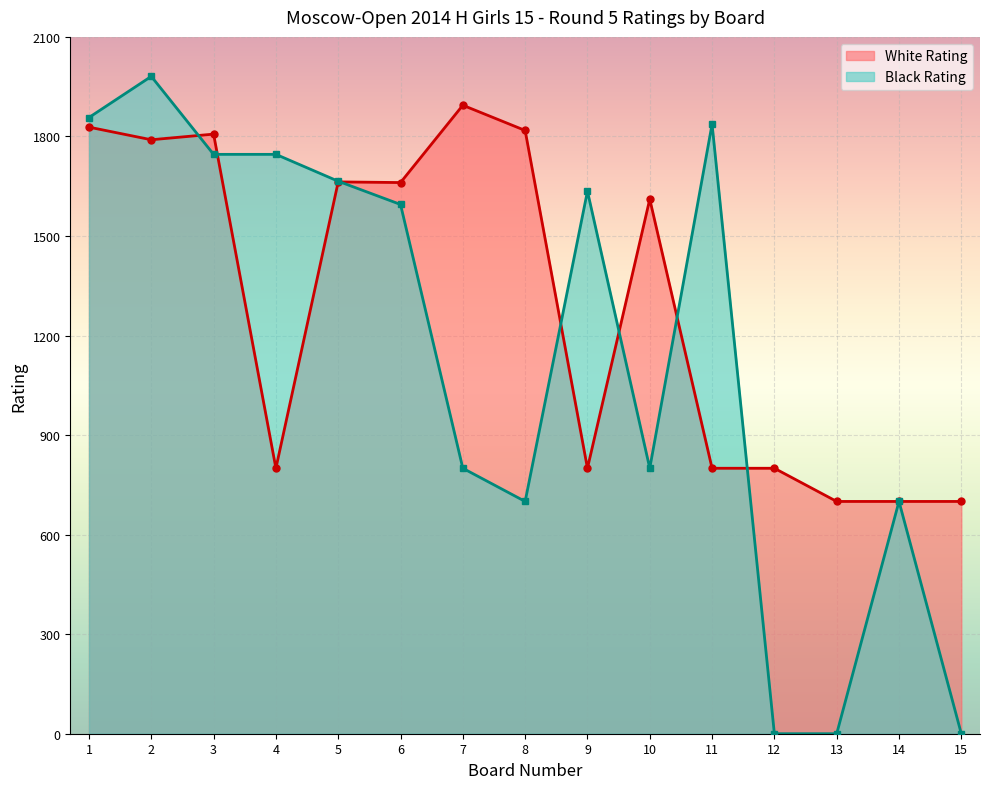

Reading left to right, list all the values displayed in this chart.

White Rating: 1=1828	2=1790	3=1807	4=800	5=1663	6=1661	7=1894	8=1818	9=800	10=1611	11=800	12=800	13=700	14=700	15=700
Black Rating: 1=1857	2=1981	3=1746	4=1746	5=1665	6=1595	7=800	8=700	9=1635	10=800	11=1837	12=0	13=0	14=700	15=0